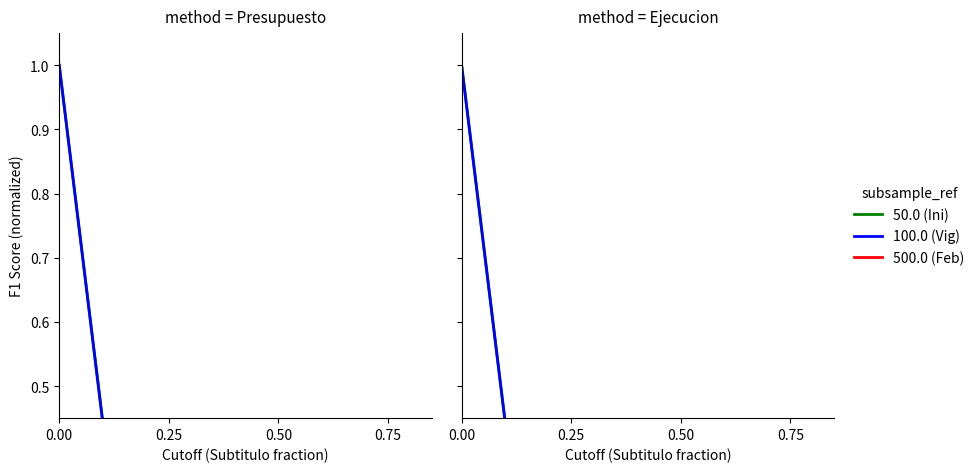

What is the value of the Ejecucion Acumulada al FEBRERO point at the 1st from the left?

0.1